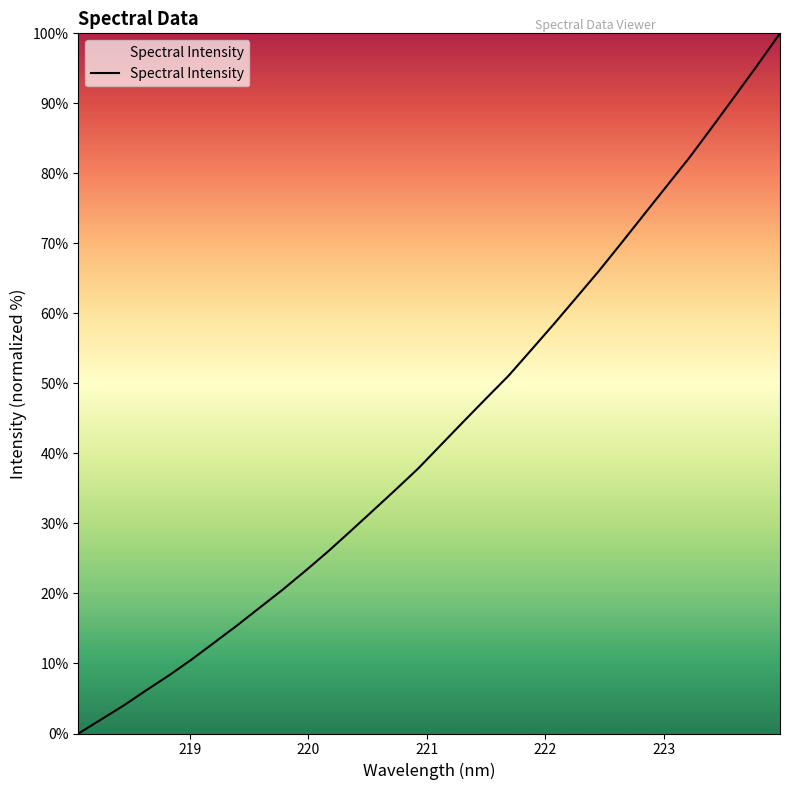

What is the greatest value displayed?

100.0